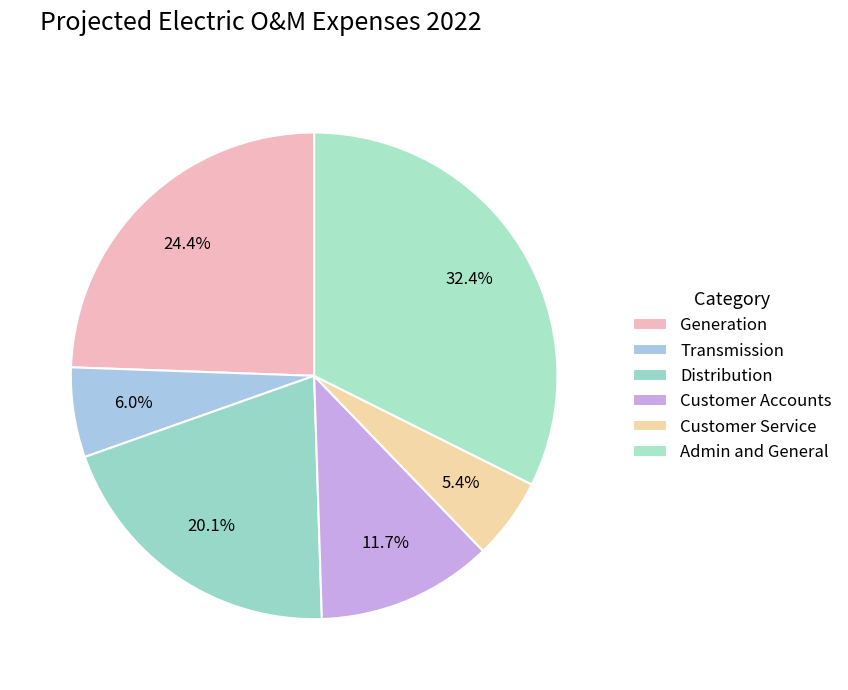

How many slices are in this pie chart?

6